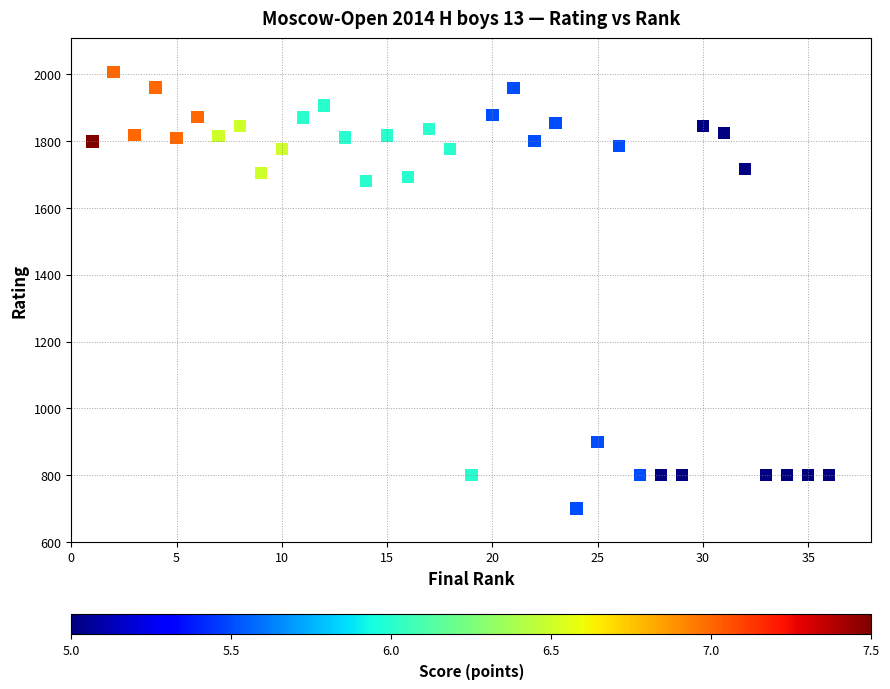

What is the range of X values (max minus min)?

35